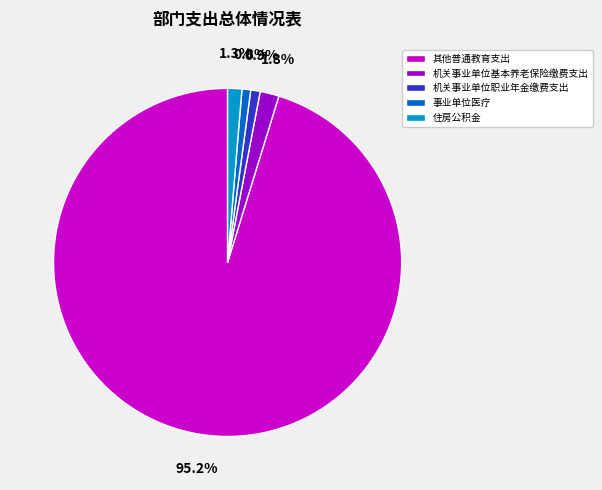

Is it true that 住房公积金 is 1% of the pie?

True